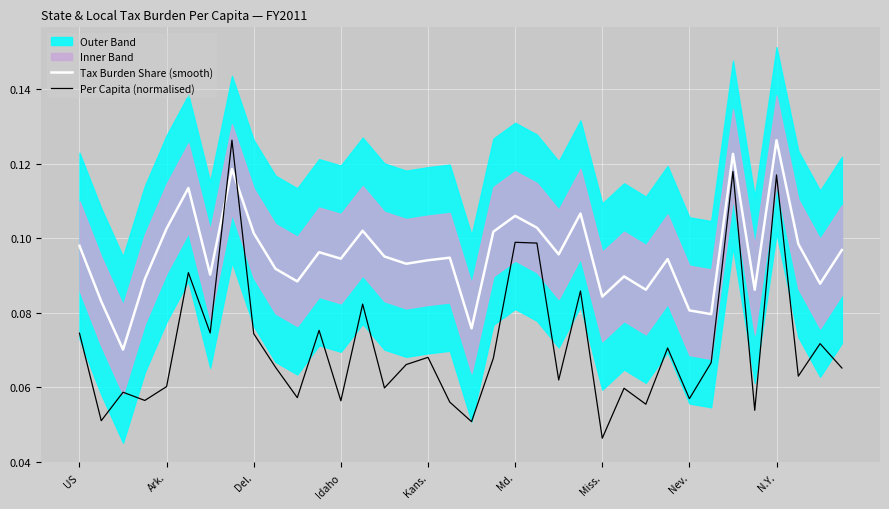

Count the number of categories in the chart.

36